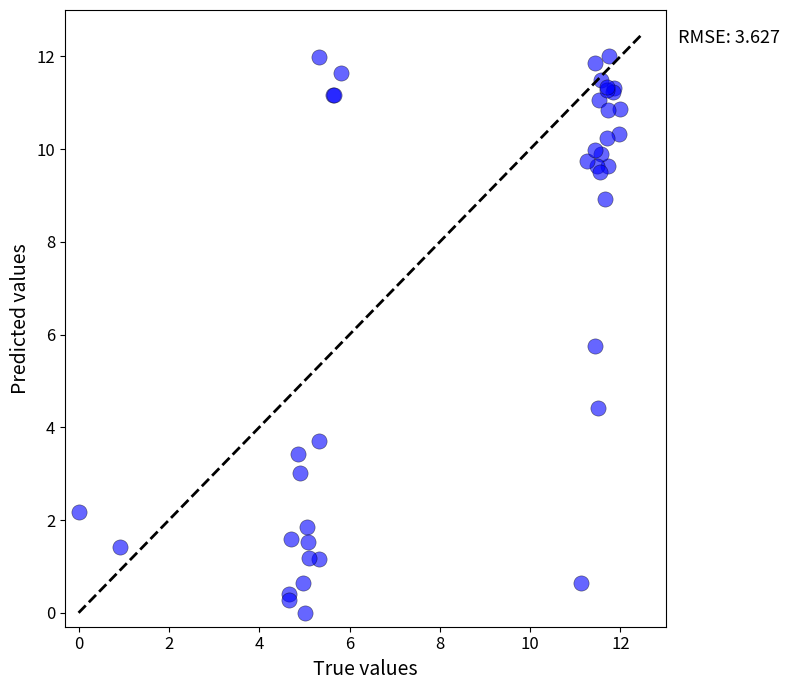

What Y value in the scatter plot is closest to 6?

5.7